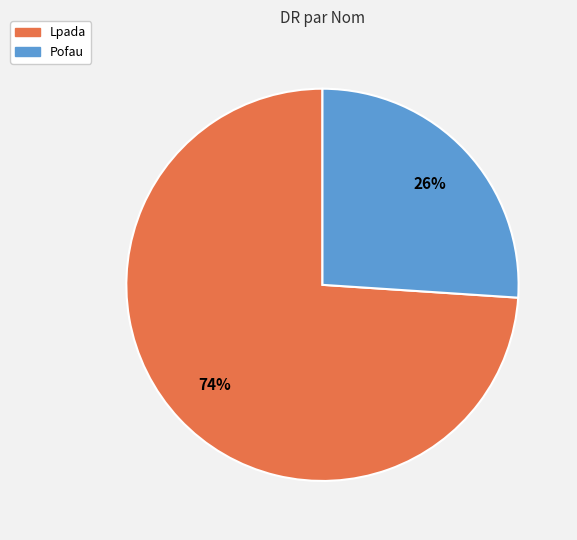

What is the ratio of the value at Lpada to the value at Pofau?

2.8